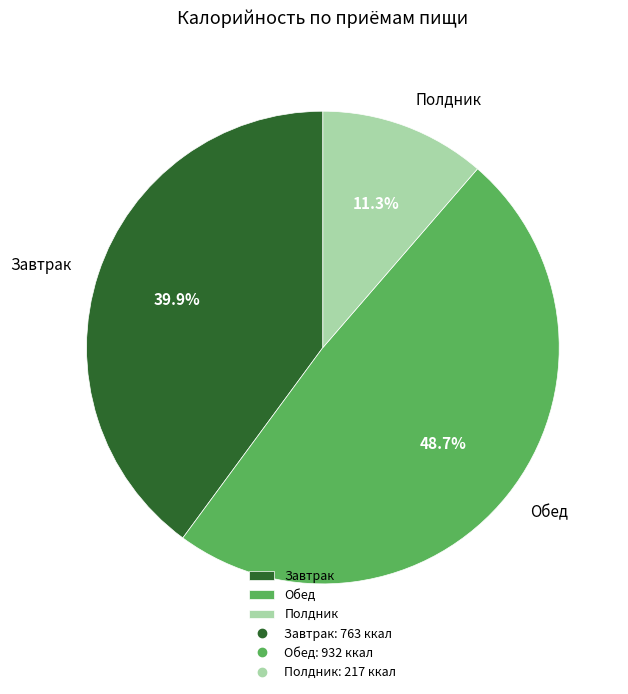

What percentage is NOT represented by Завтрак?

60.1%